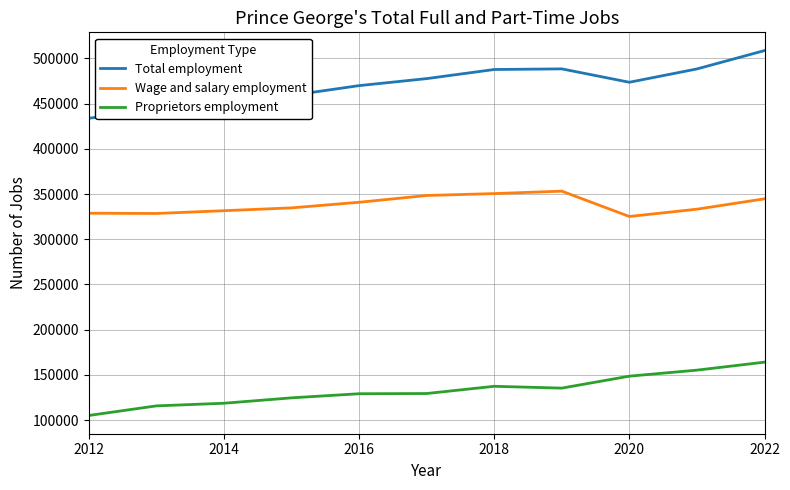

What is the highest value of the Wage and salary employment series?

353193